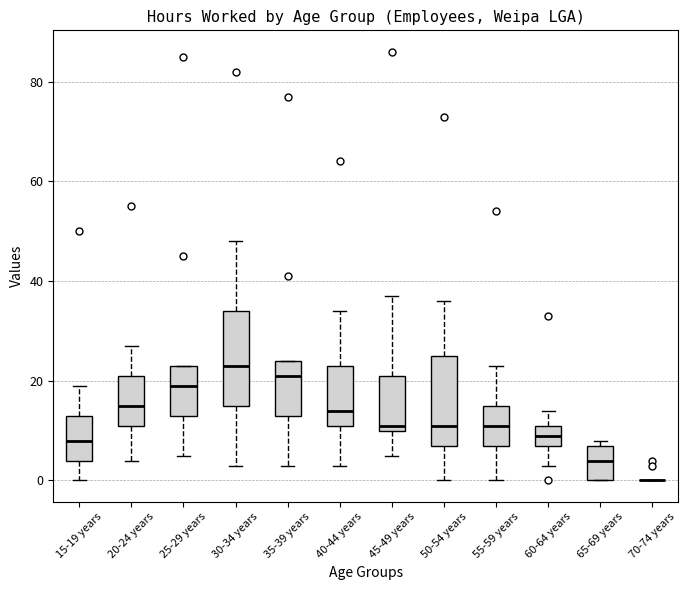

Where is the lower edge of the box for 65-69 years on the y-axis? The values are not printed on the chart, so give them approximately, as read against the axis.

0